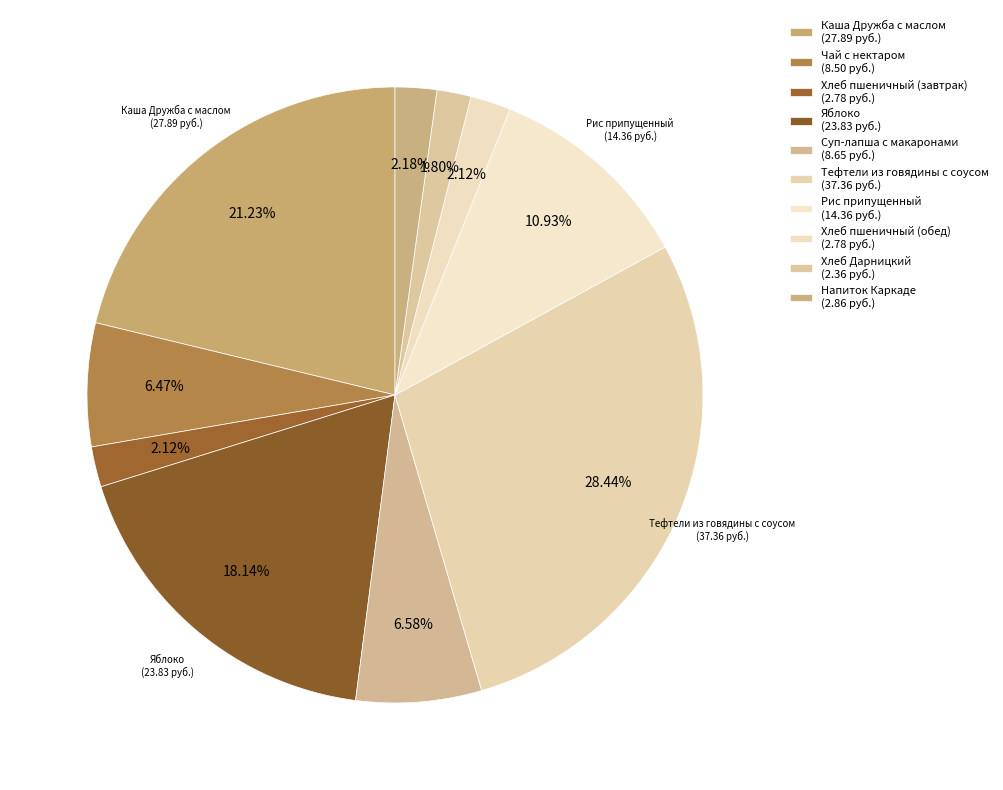

Count the number of slices in the pie.

10